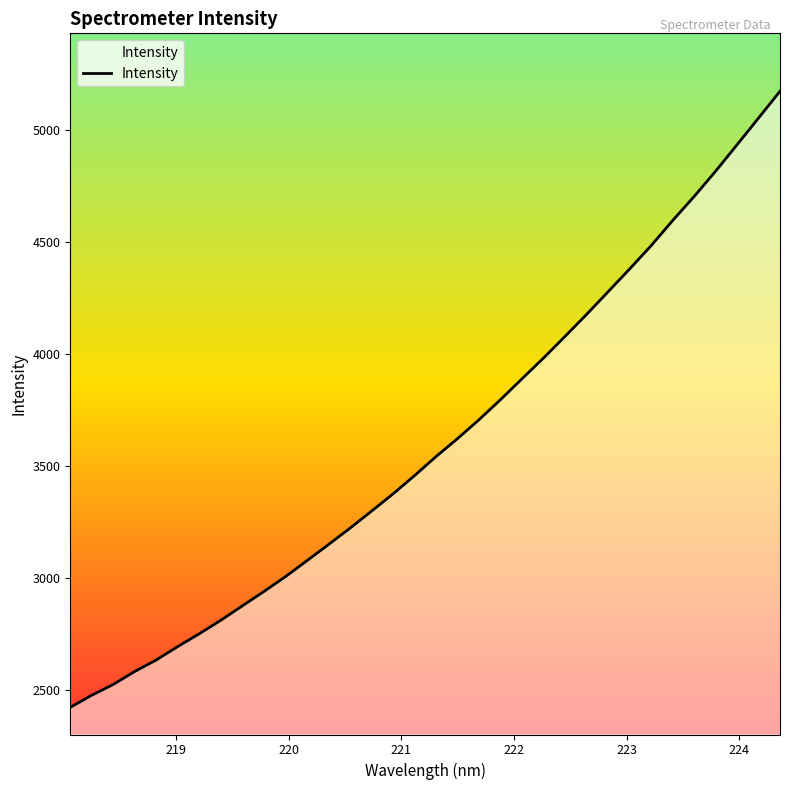

What is the maximum value shown in the chart?

5175.0